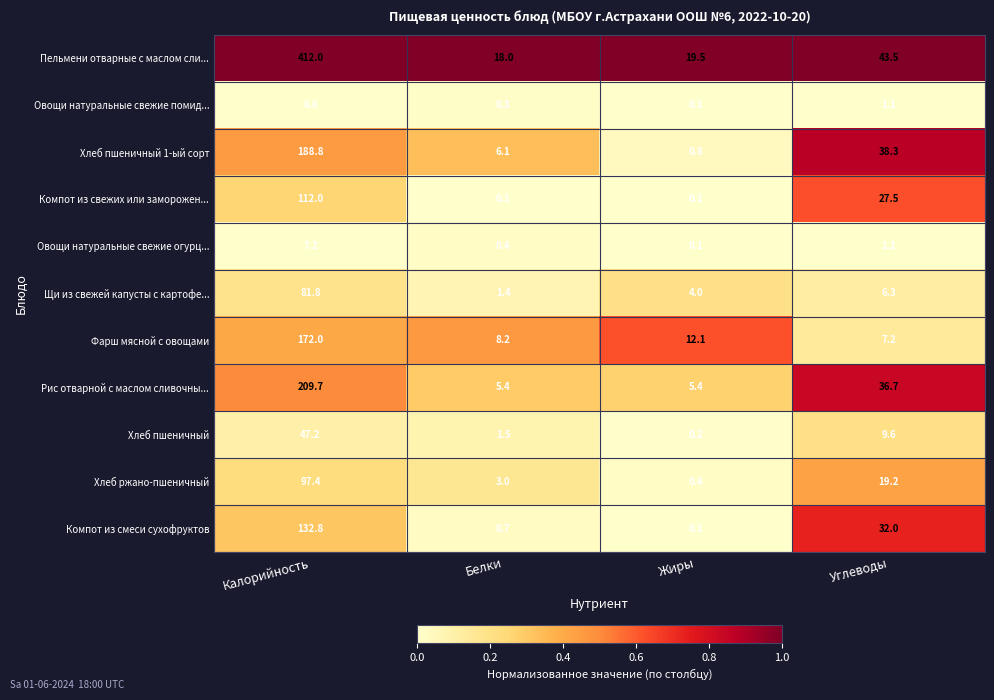

Which series changed the most between Белки and Жиры?

Хлеб пшеничный 1-ый сорт